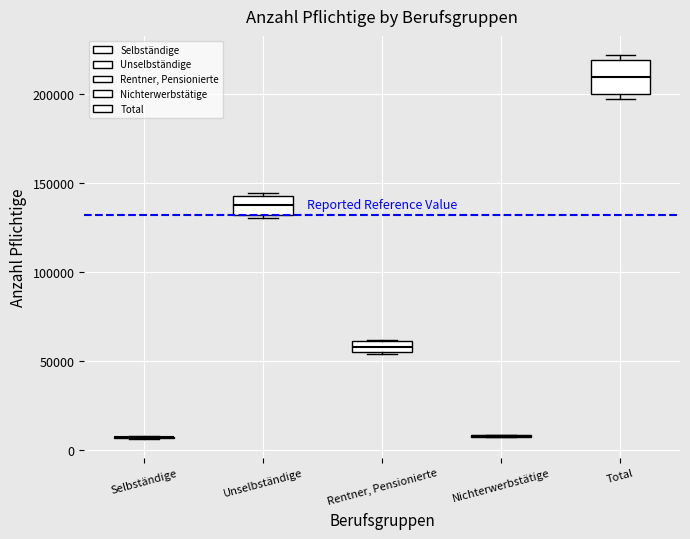

Where is the upper edge of the box for Rentner, Pensionierte on the y-axis? The values are not printed on the chart, so give them approximately, as read against the axis.

60000